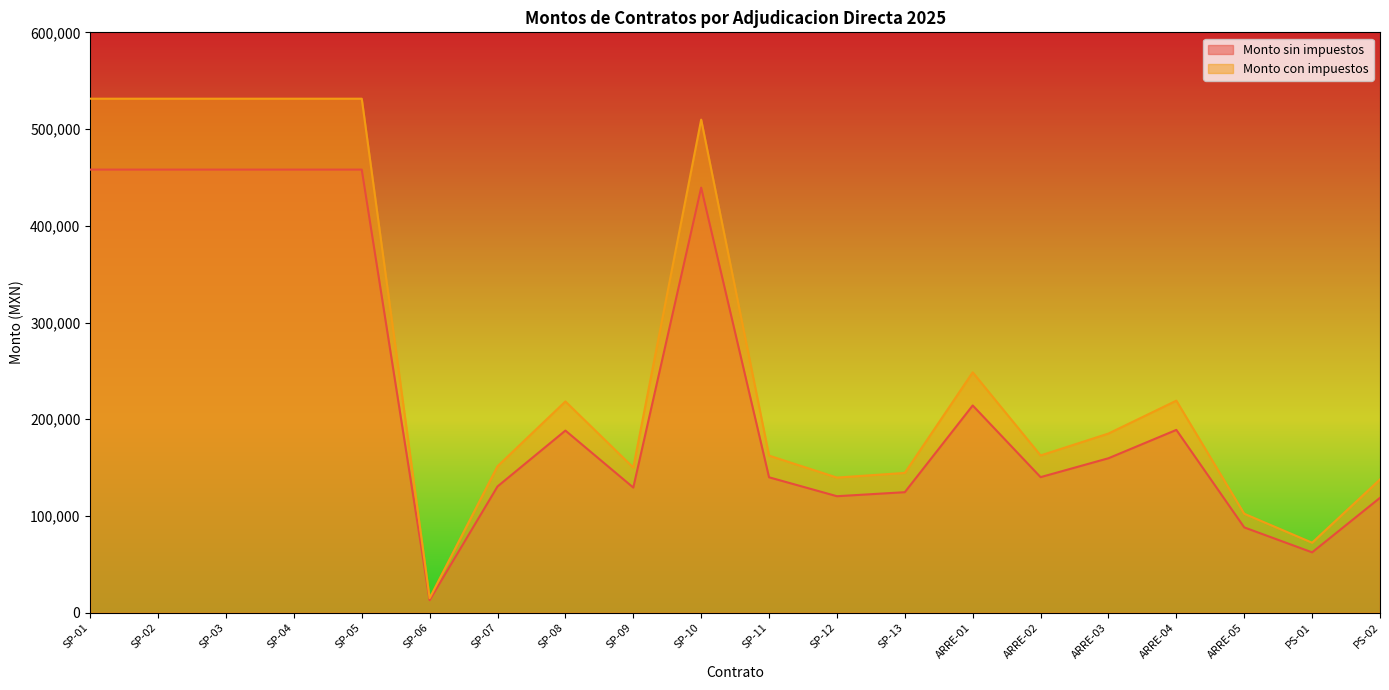

Does the chart display data point markers on the line(s)?

No